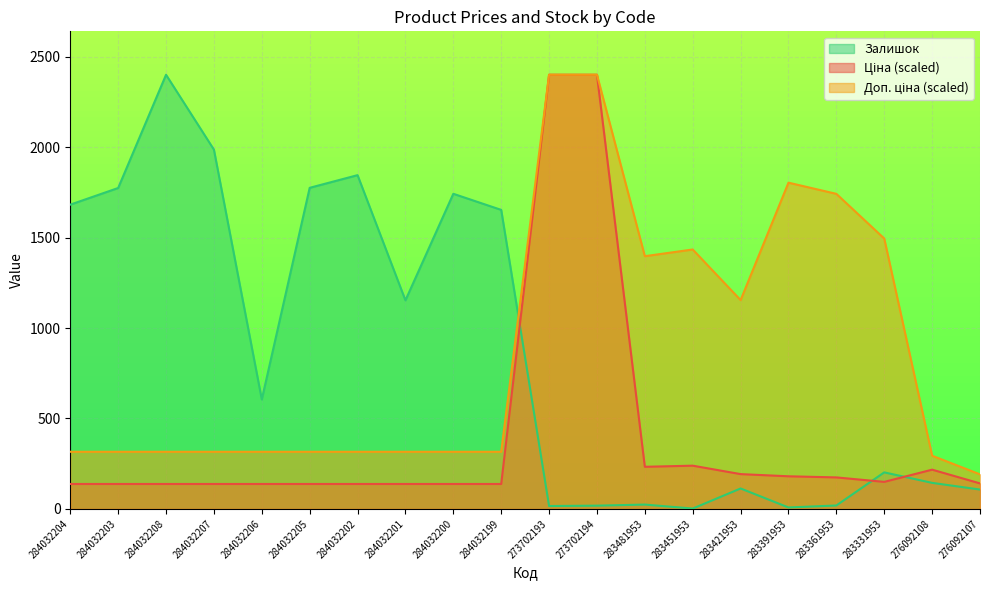

How many values in the Доп. ціна series exceed 315?

18